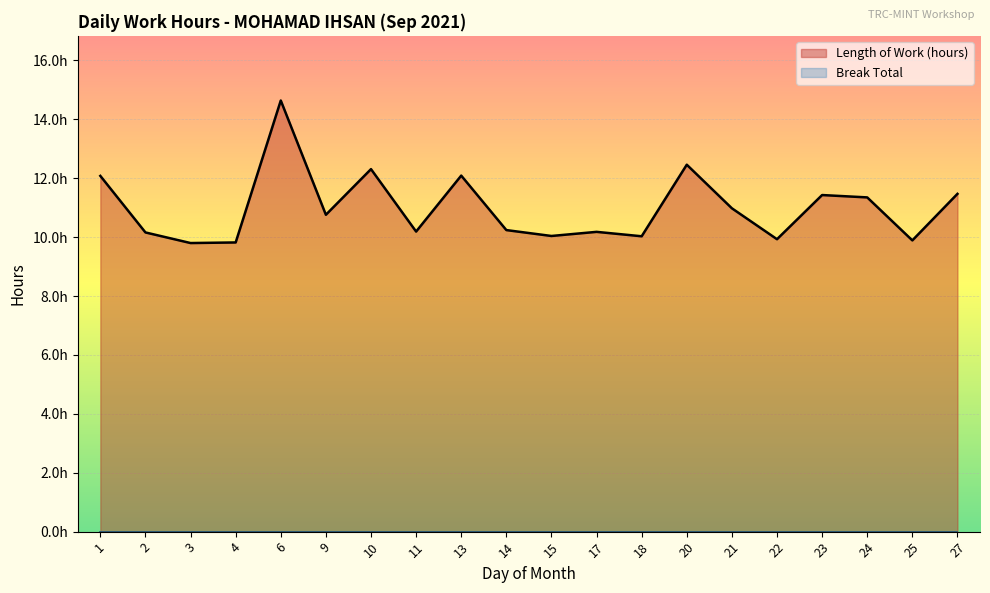

How many values are below 10?

4